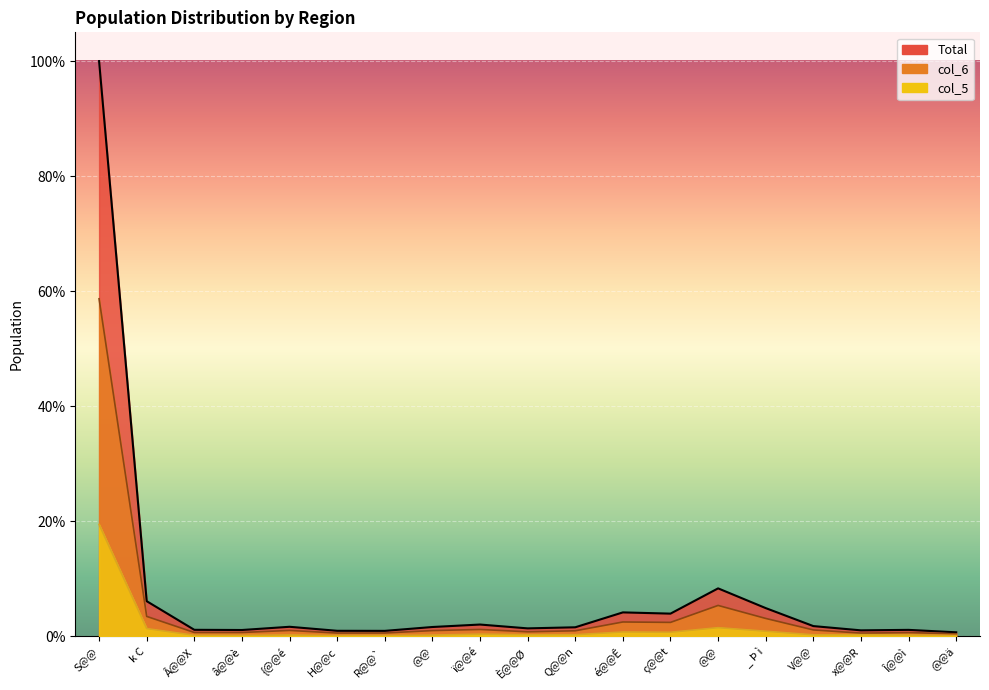

How many lines are shown in the chart?

3